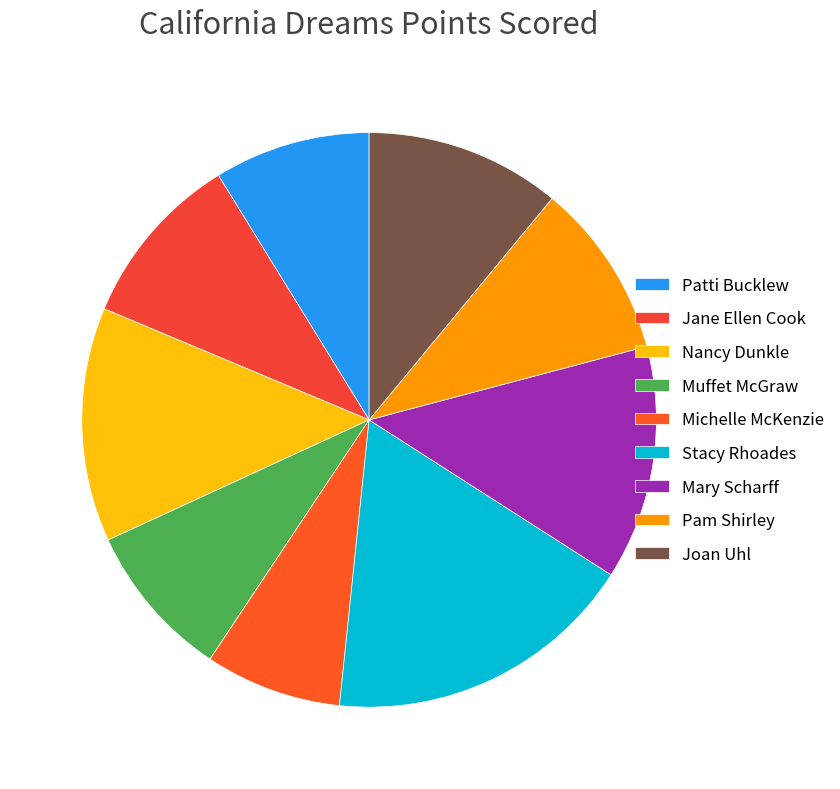

How many slices are in this pie chart?

9